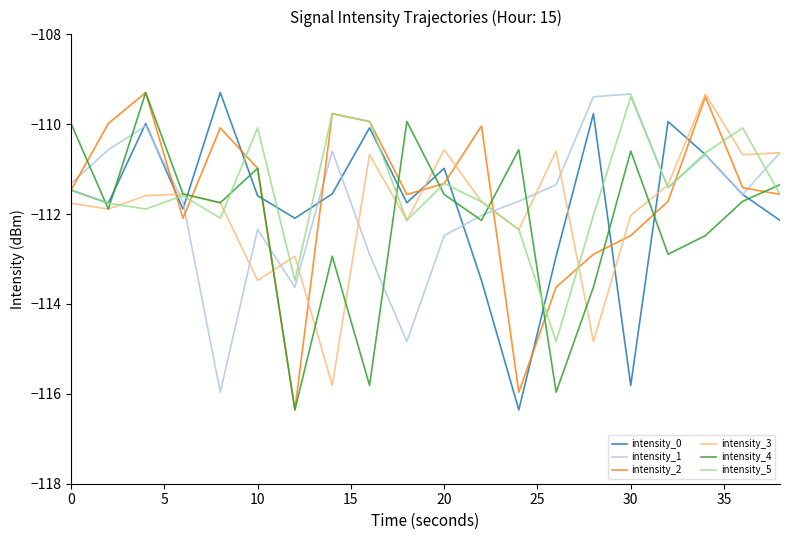

What is the difference between the maximum and minimum values in the intensity_1 series?

6.6